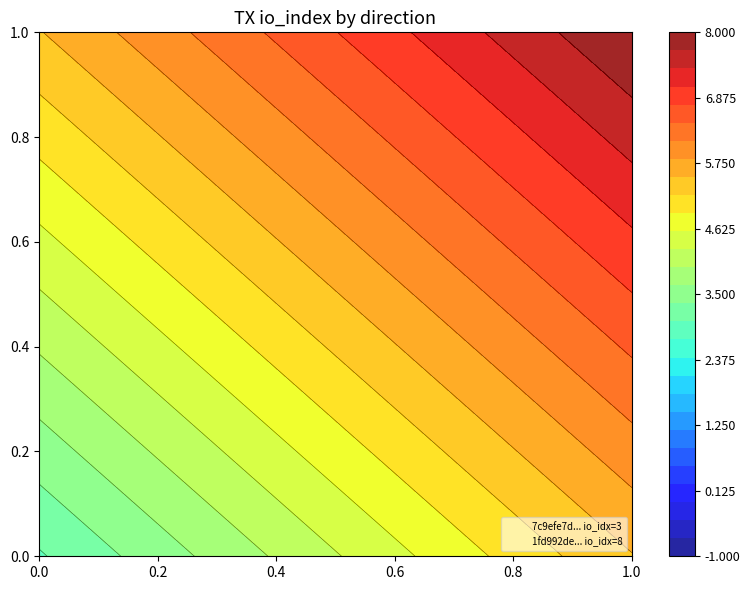

Between -1 and 1, which series saw the biggest shift?

1fd992def1c2ccc7d9cff25eb1494df3ab1d7a4